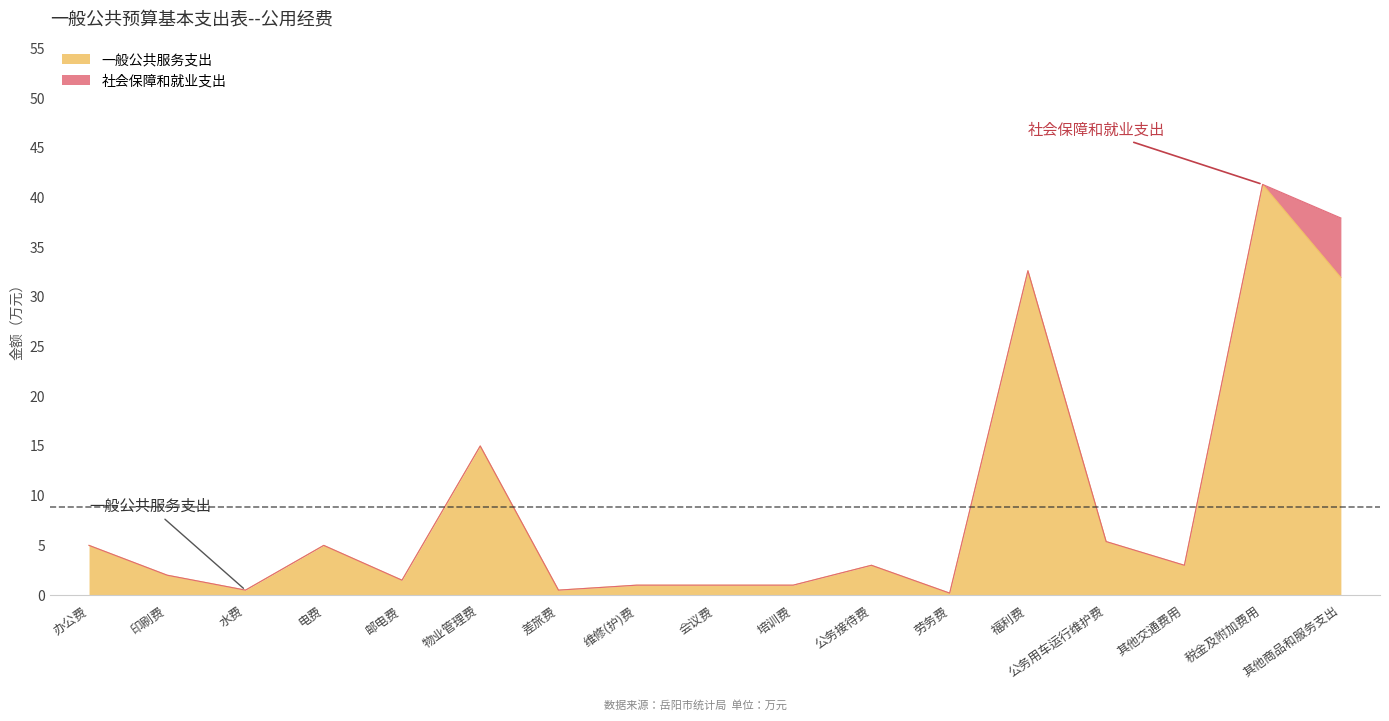

Is it true that the value at 办公费 is 5.0?

True